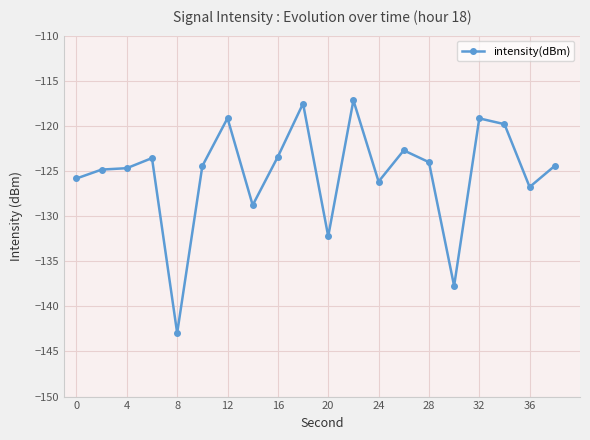

What is the sum of all values?

-2505.5